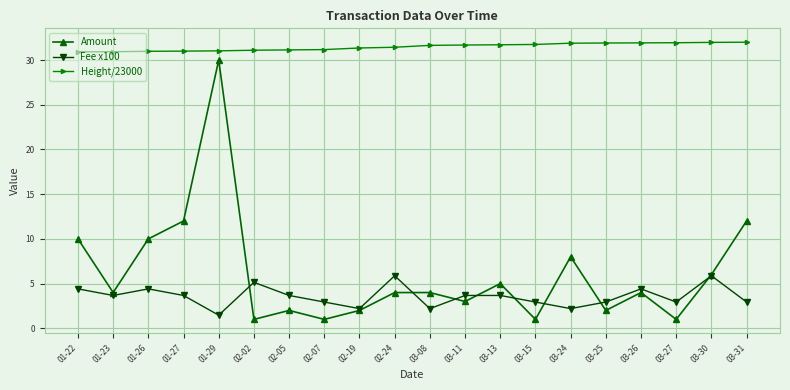

What is the value of the Fee x100 point at the 12th from the left?

3.7